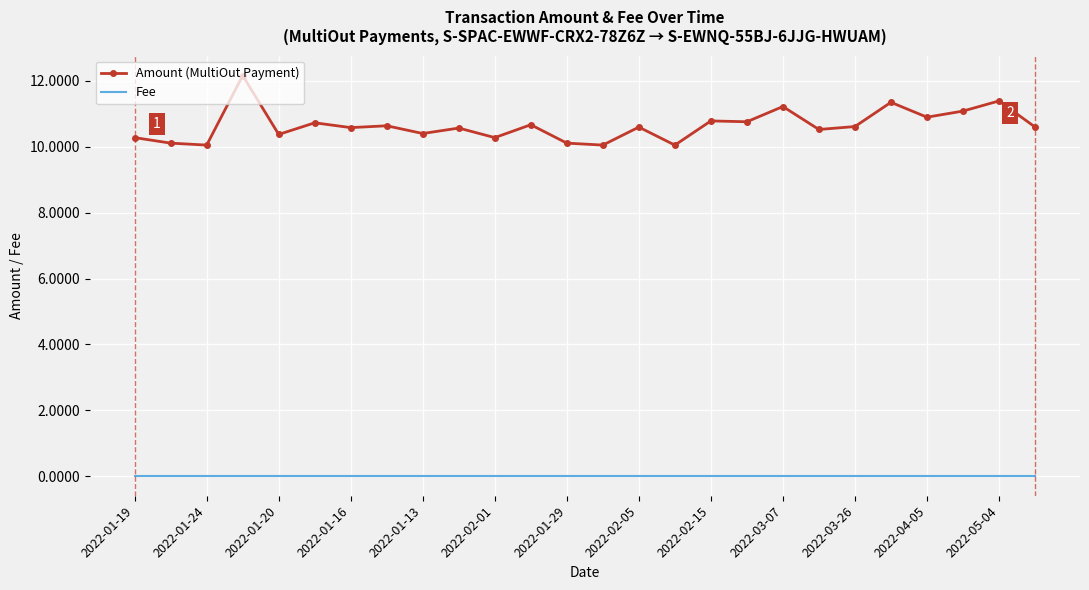

How many categories are shown in the chart?

26